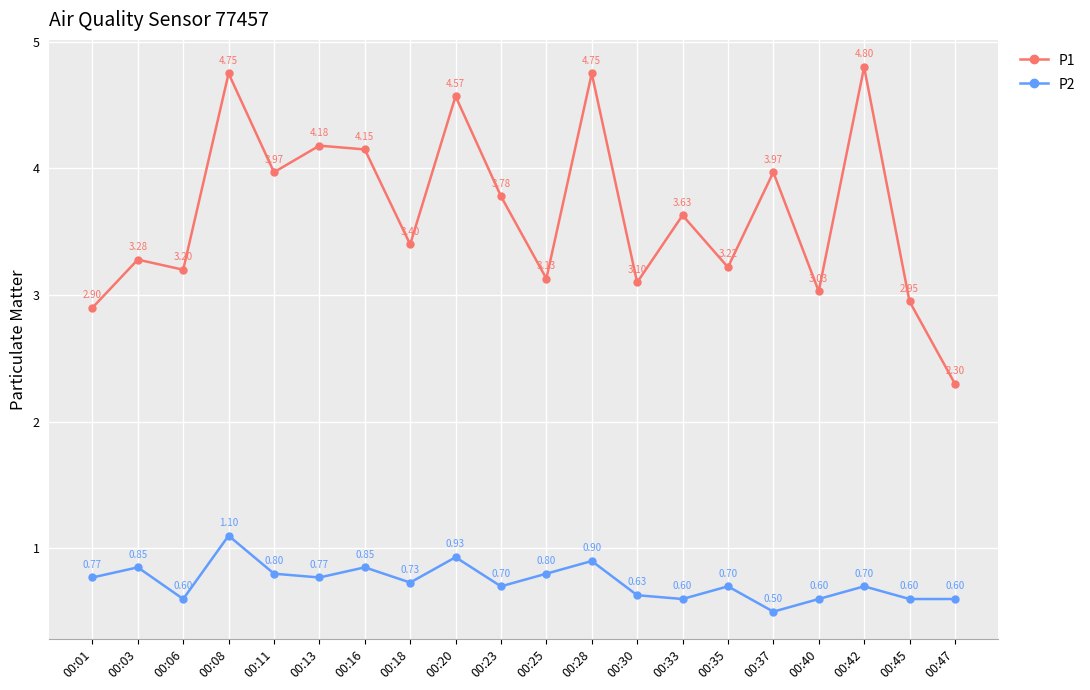

True or false: P1 has a value of 2.6 at 00:20.

False